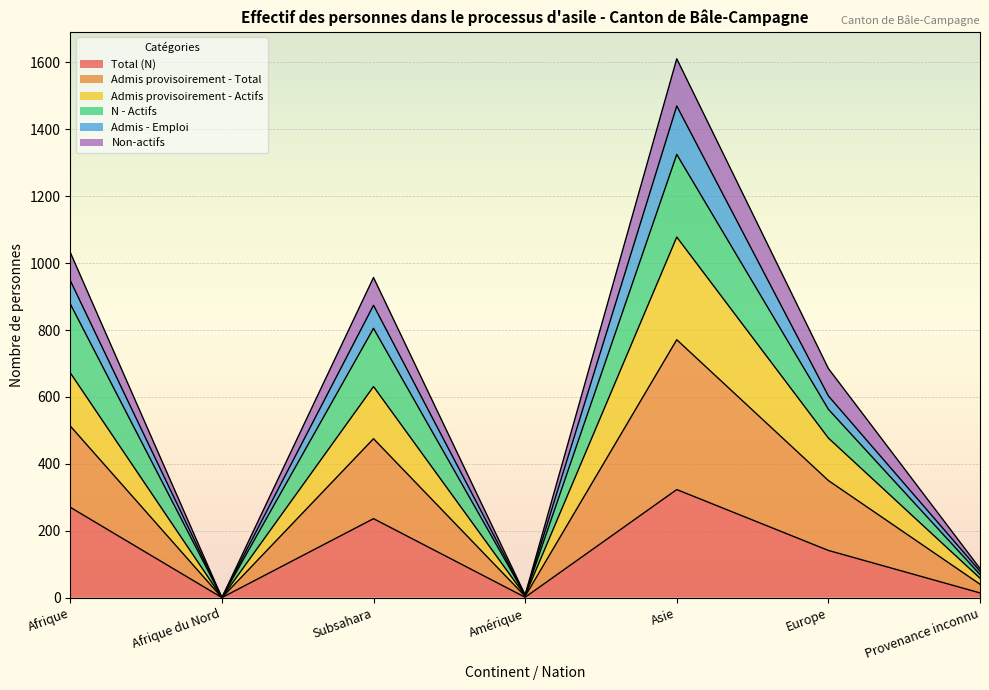

What position from the right is Provenance inconnu?

1